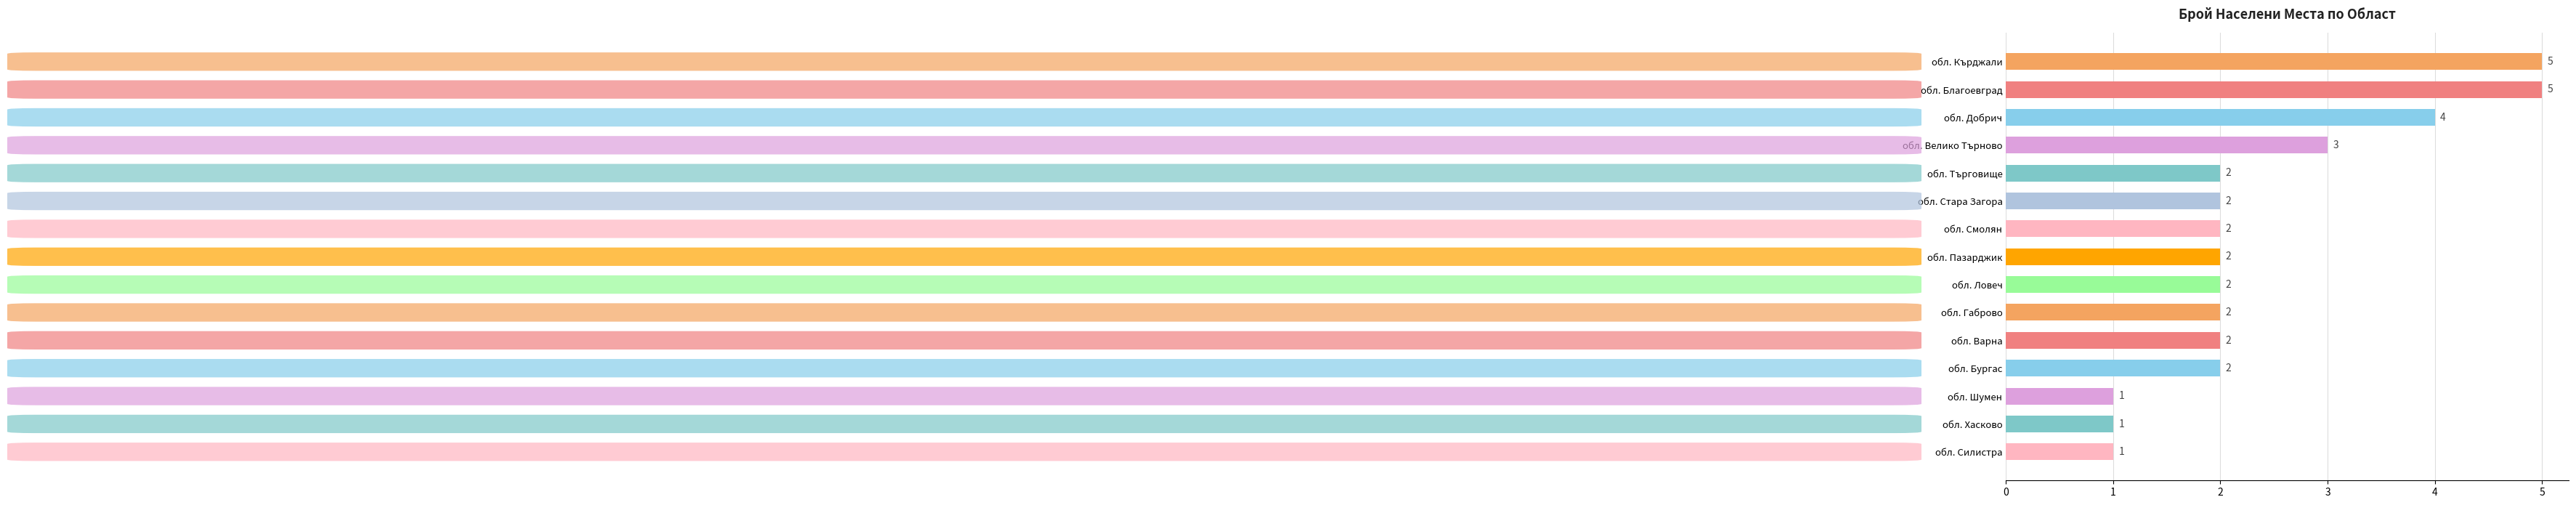

Is it true that the value at обл. Стара Загора is 2?

True